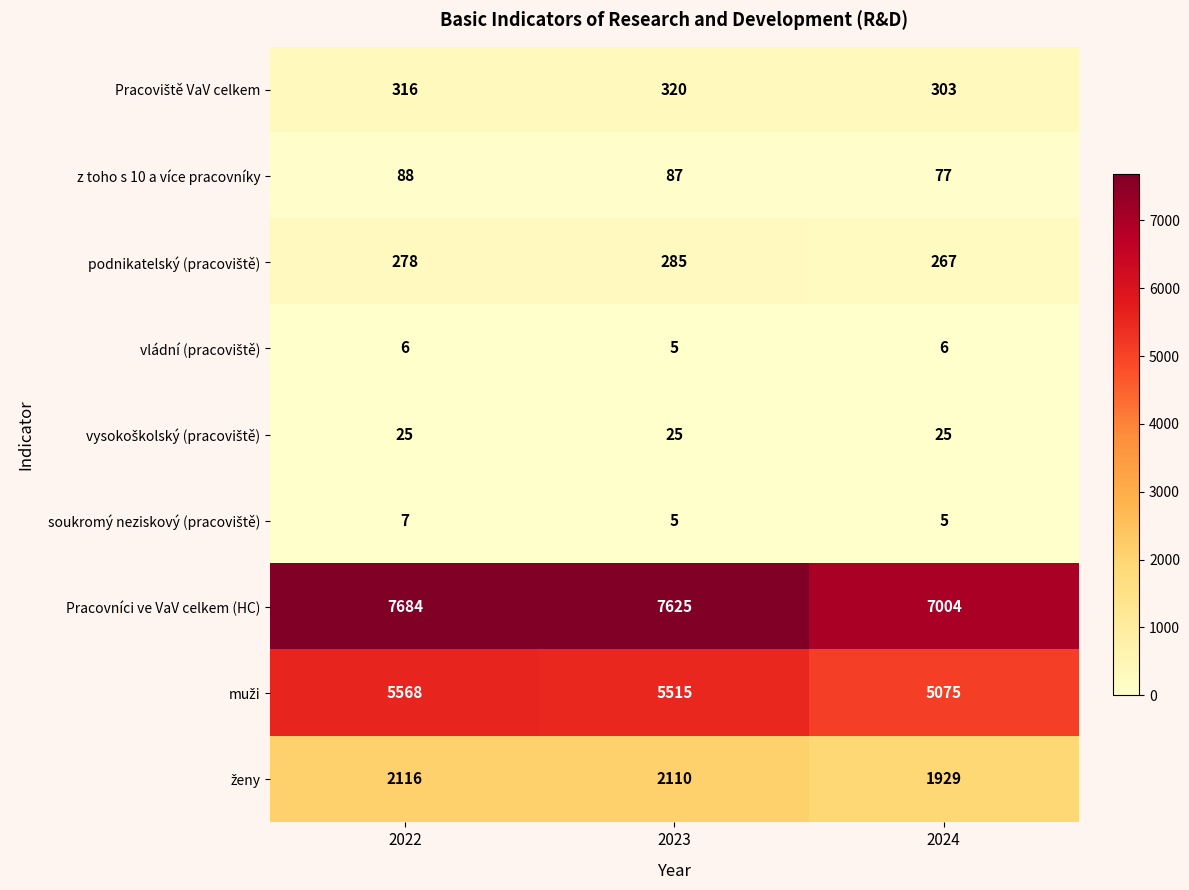

How many distinct data groups are displayed?

9